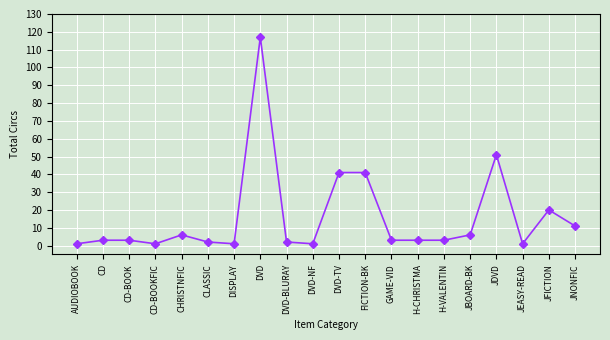

What is the smallest value displayed?

1